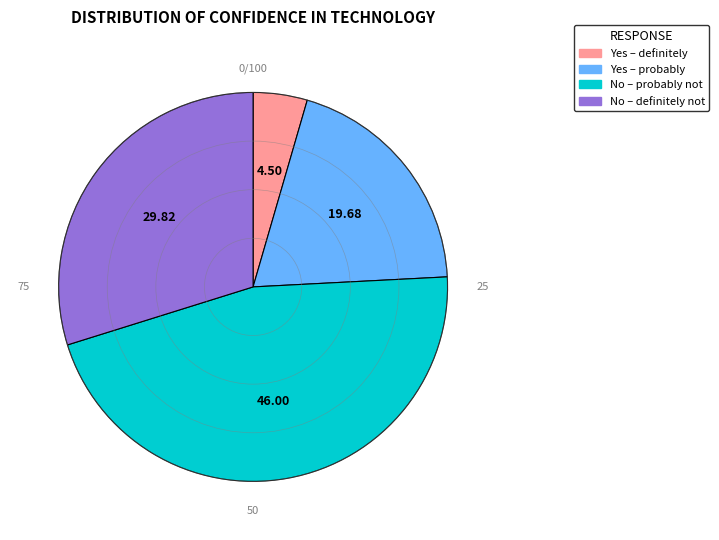

Rank the categories by value from highest to lowest.

No – probably not, No – definitely not, Yes – probably, Yes – definitely